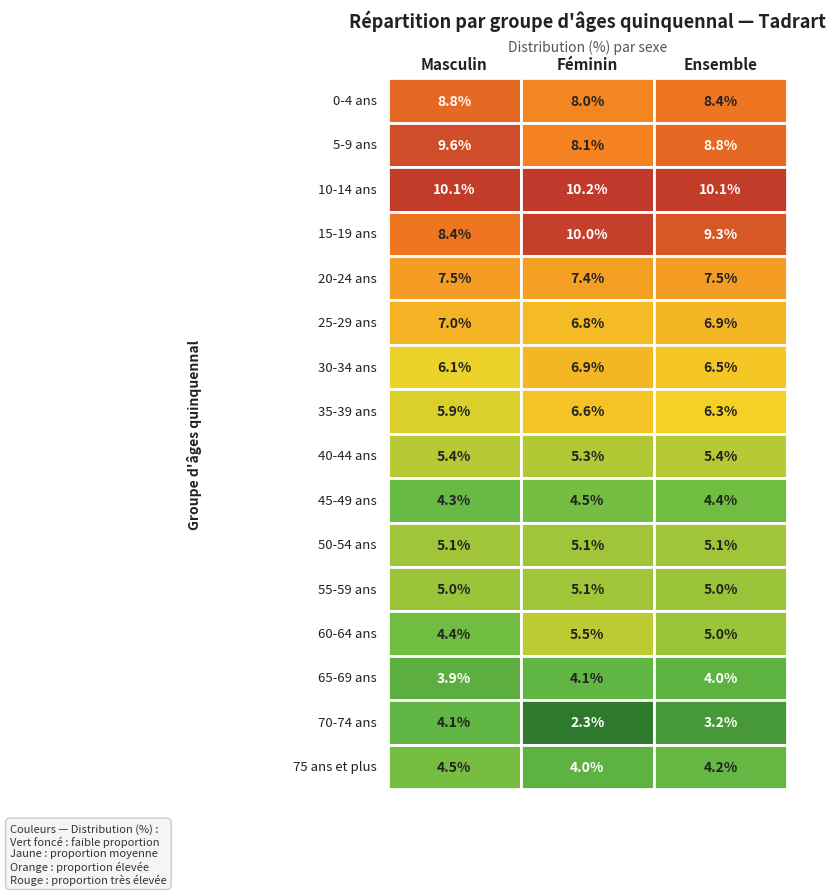

What is the lowest value of the 5-9 ans series?

8.1